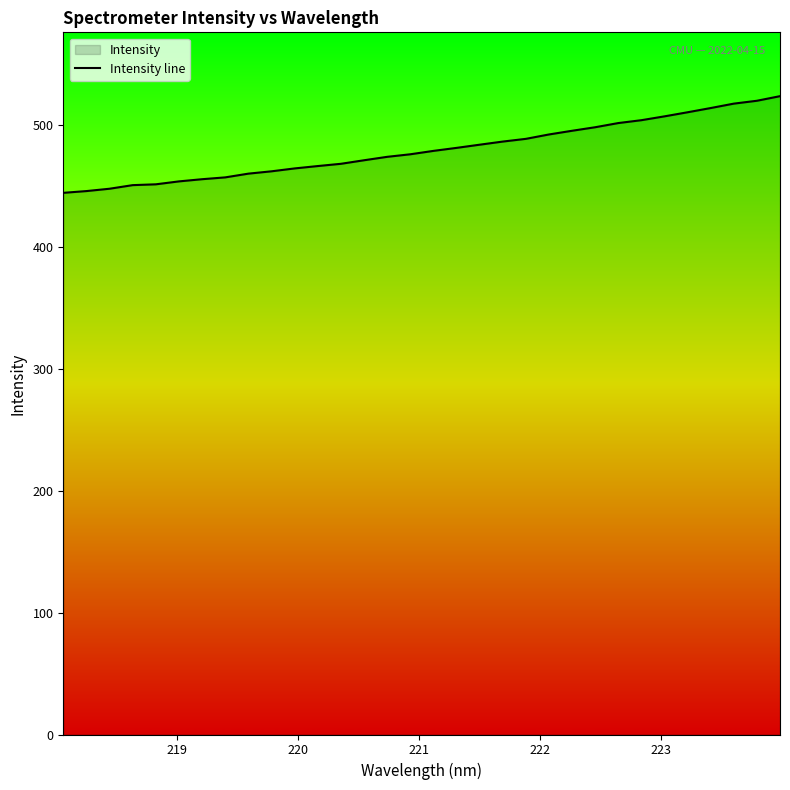

What is the smallest value displayed?

444.4